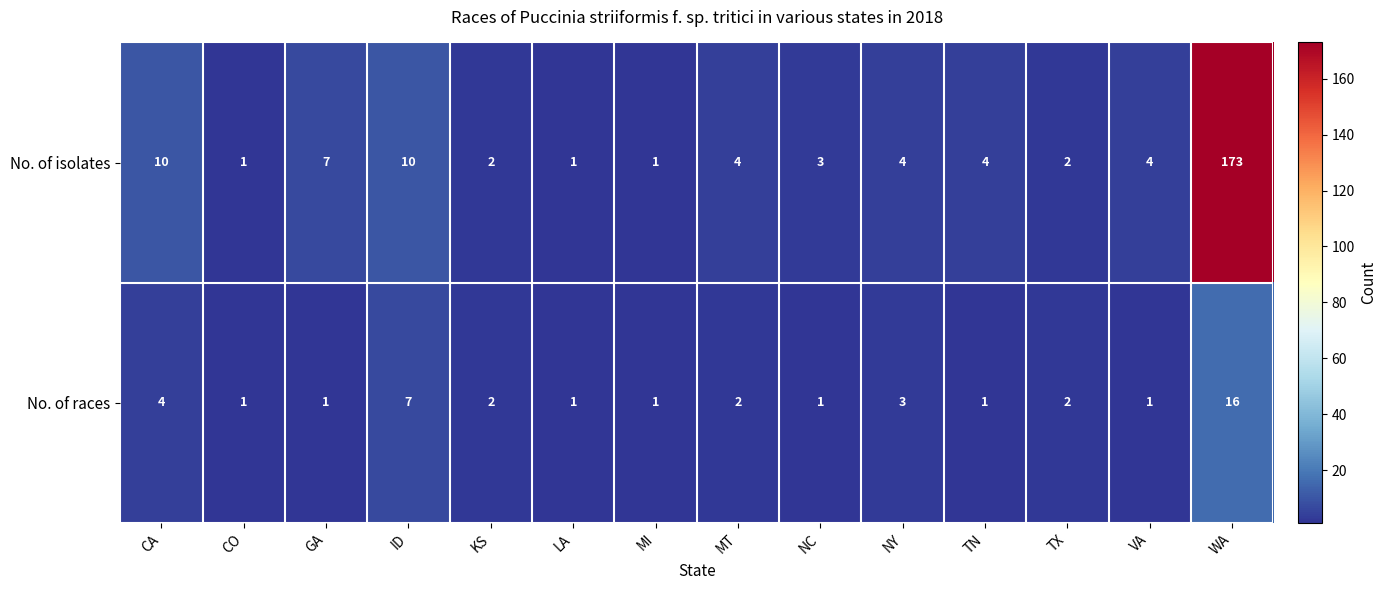

What is the difference between the maximum and minimum values in the No. of races series?

15